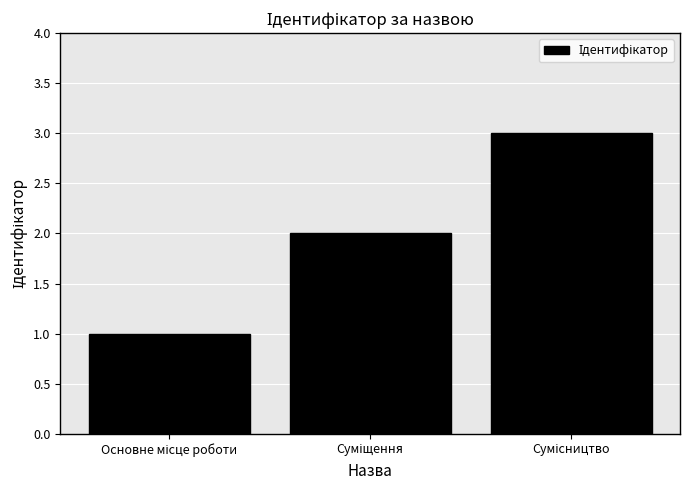

What is the greatest value displayed?

3